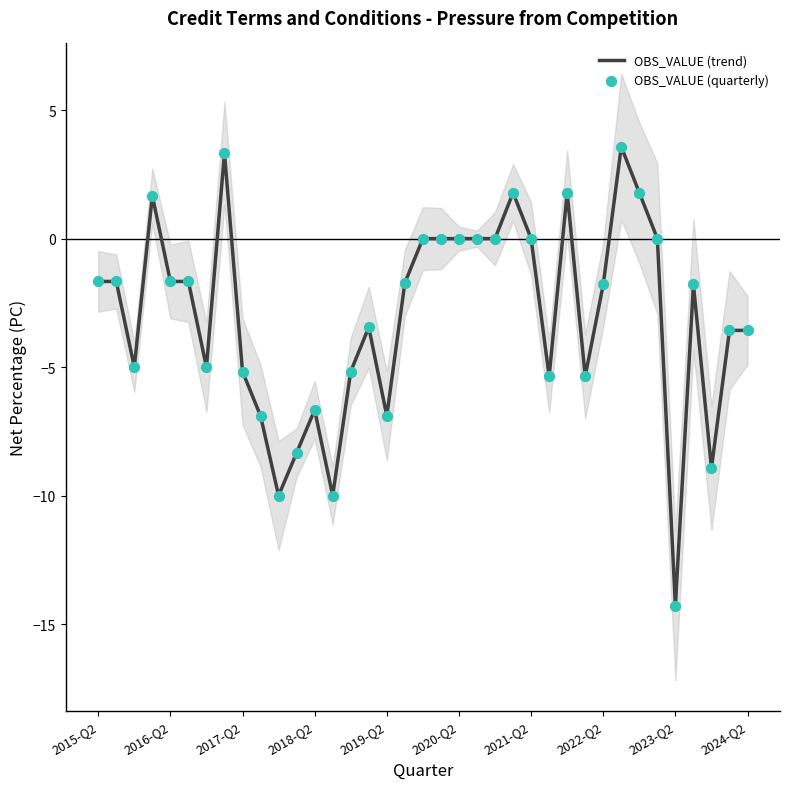

What is the total value across all series at 27?

-10.7